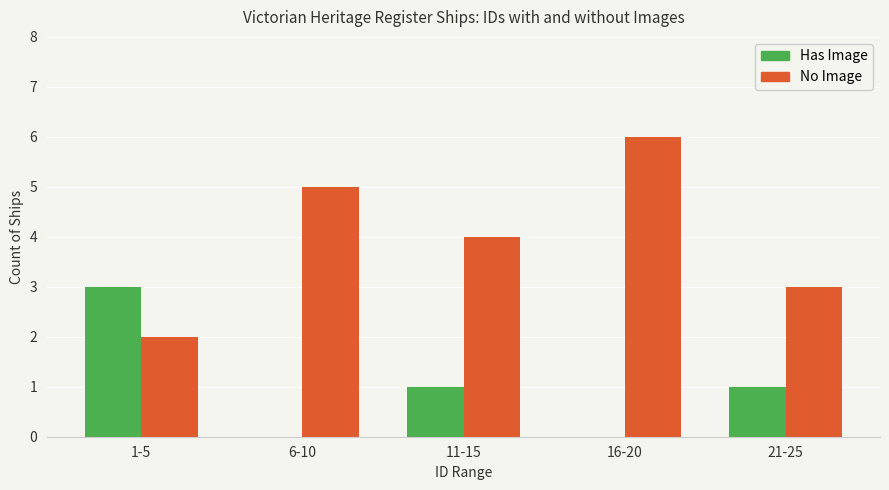

What is the sum of all No Image values?

20